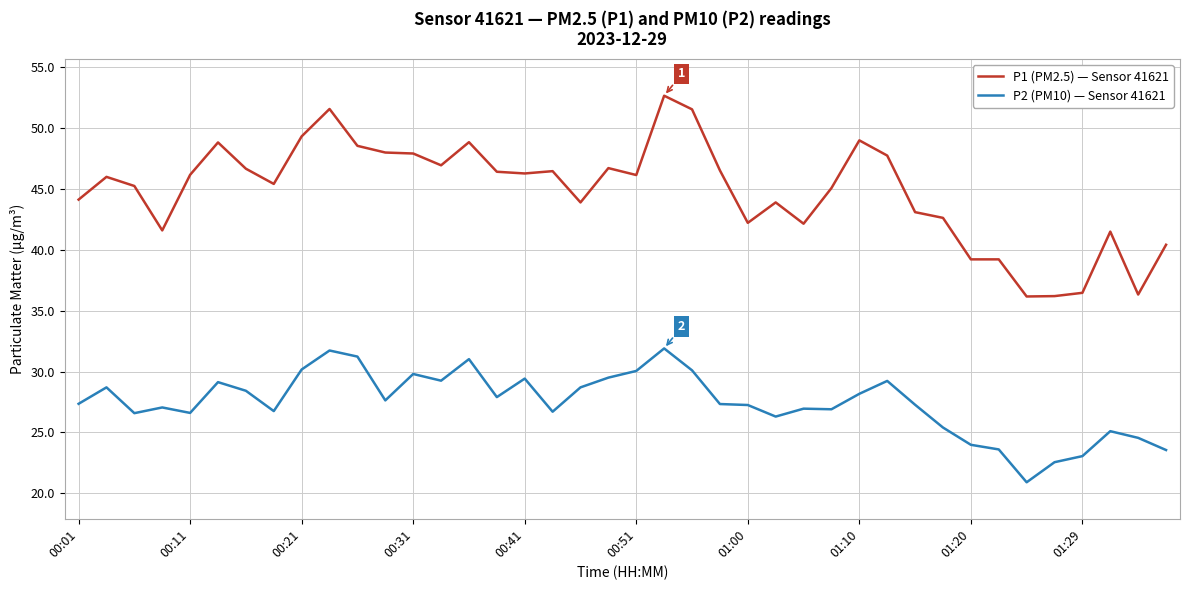

What is the lowest value of the P1 (PM2.5) — Sensor 41621 series?

36.2